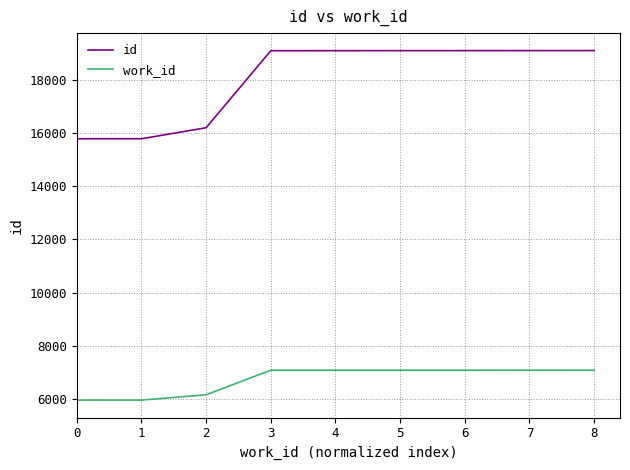

Which series has the widest spread of values?

id